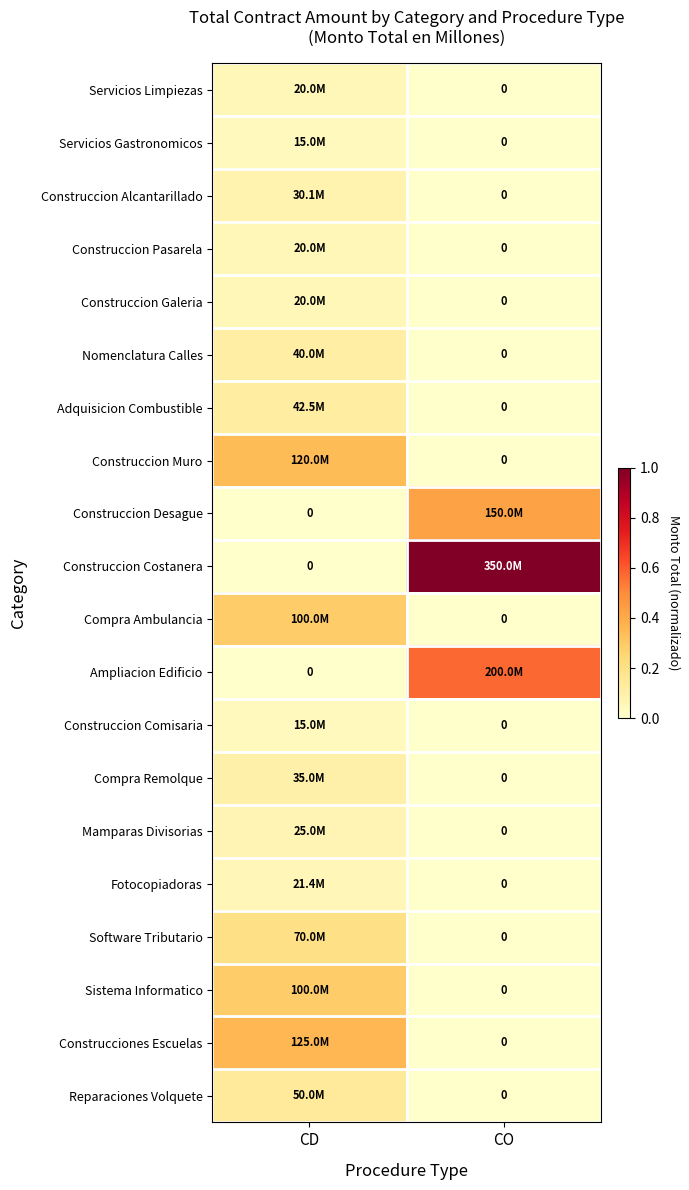

Count the number of categories in the chart.

2